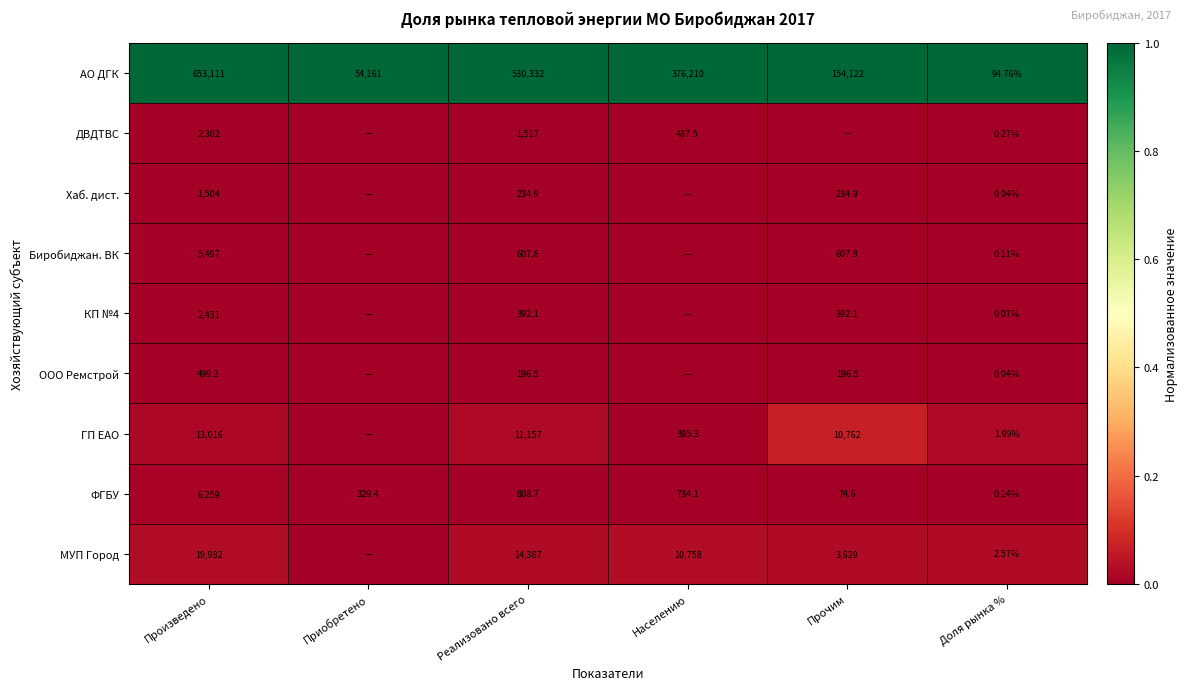

What is the difference between the highest and lowest values at Прочим?

1.0